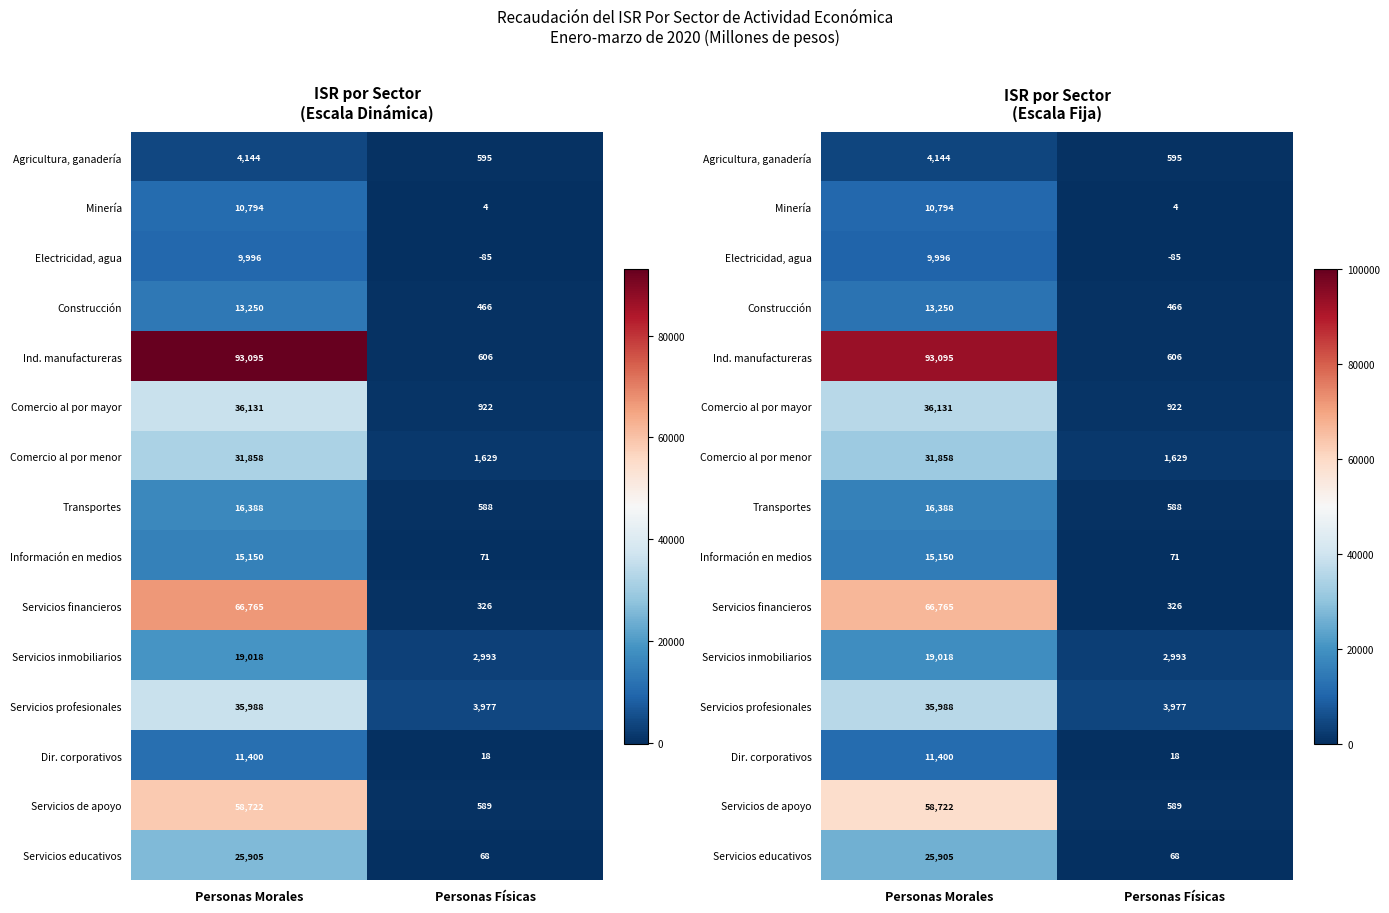

Which category has the lowest value across all series?

Personas Físicas